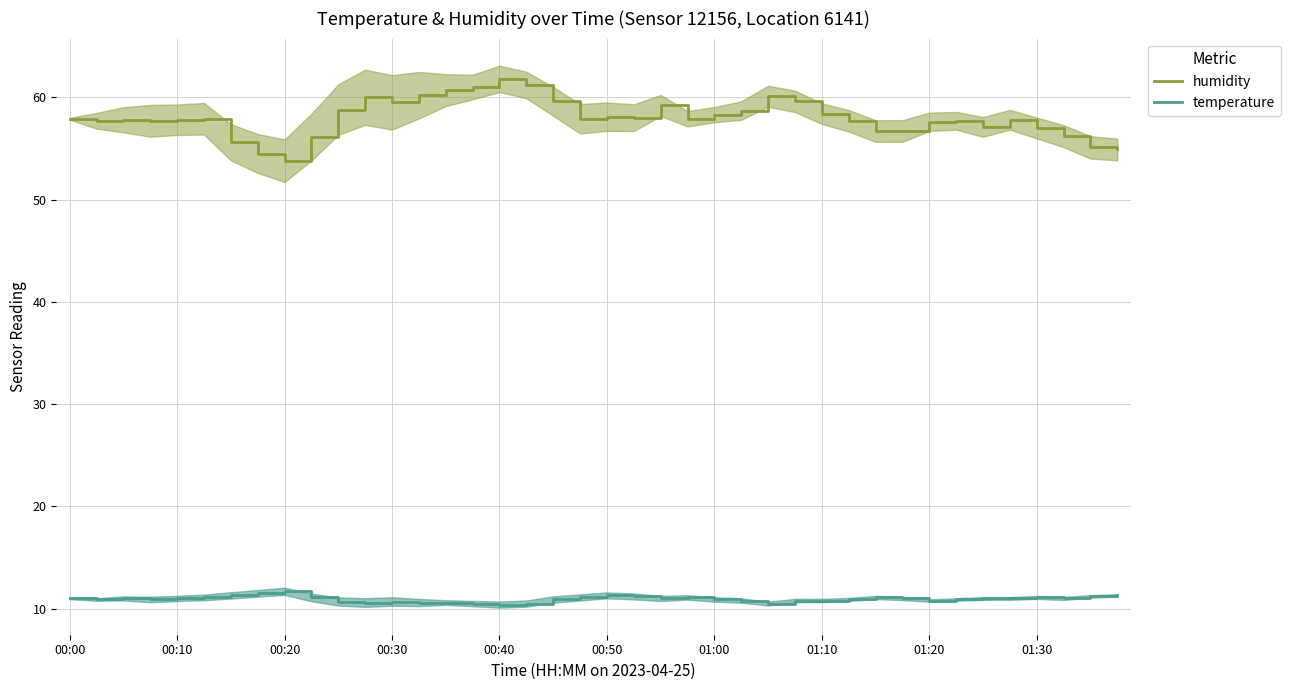

The humidity series shows 94.1 at 00:40. True or false?

False